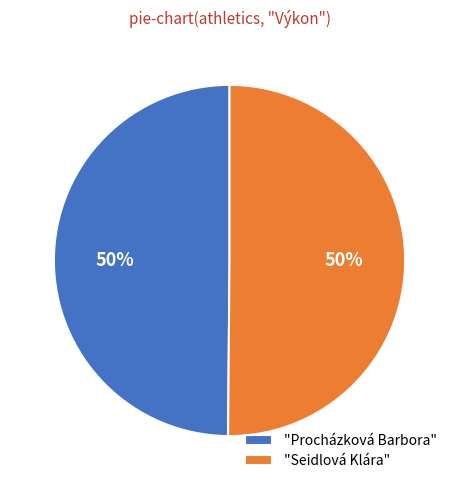

To the nearest percent, what is the average slice percentage?

50%